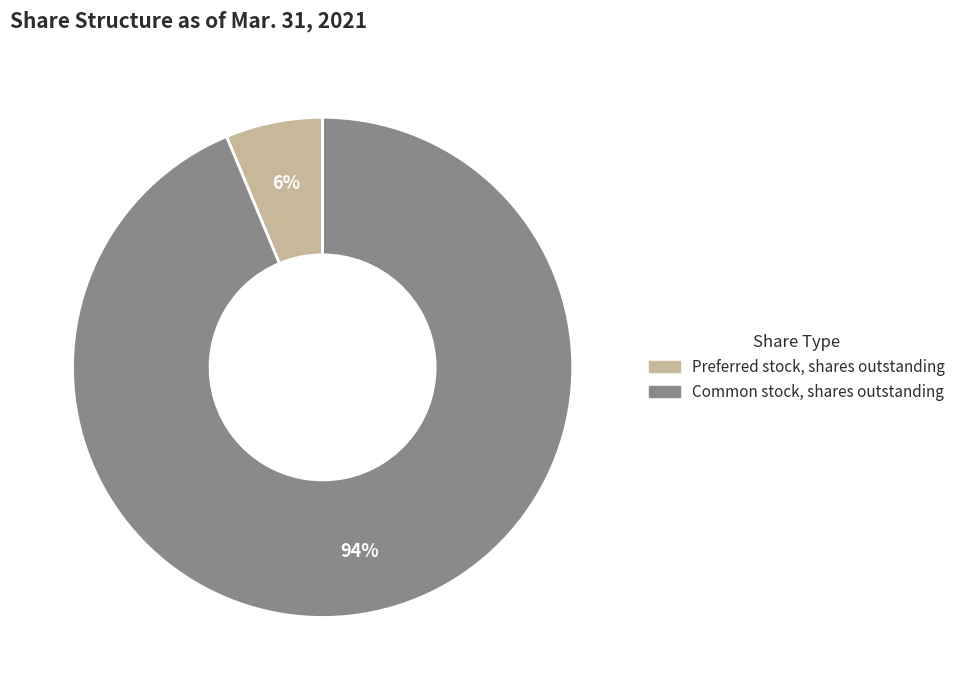

What percentage is the Preferred stock, shares outstanding slice, to the nearest percent?

6%